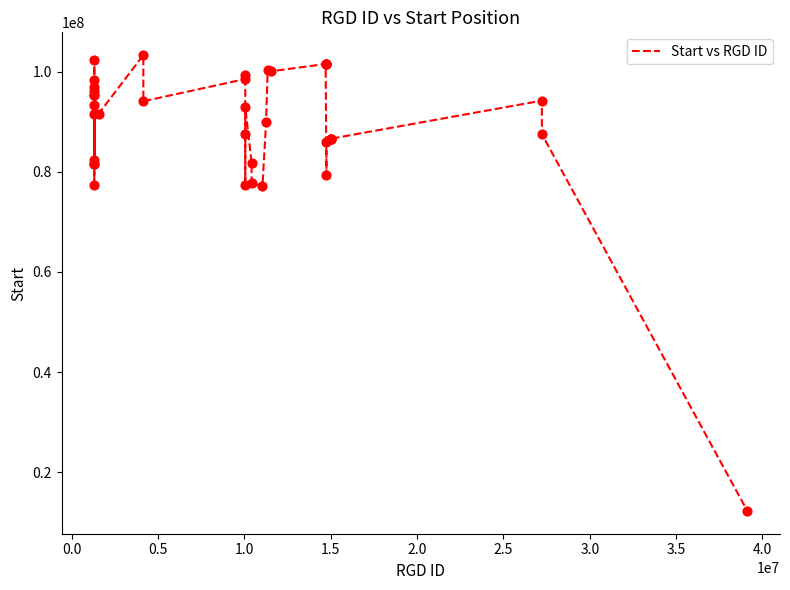

What is the greatest value displayed?

103273992